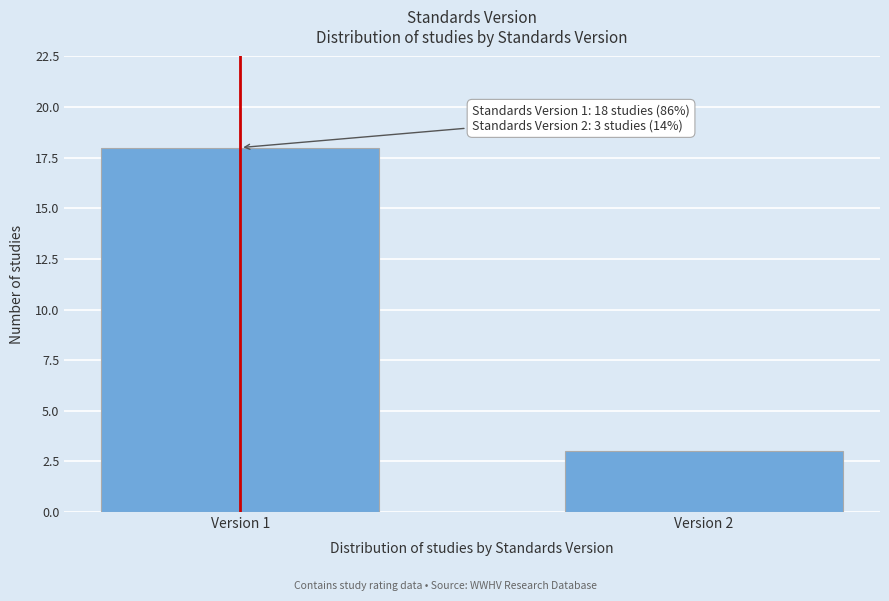

Reading left to right, what are all the values shown in this chart?

Version 1=18	Version 2=3